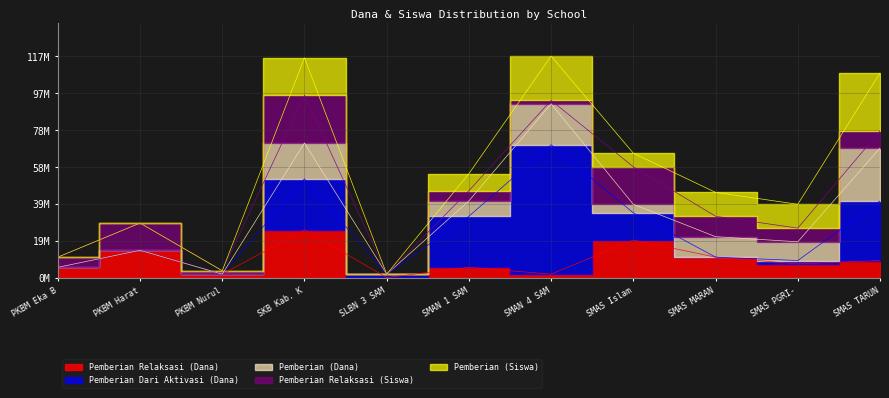

Reading left to right, list all the values displayed in this chart.

Pemberian Relaksasi (Siswa): 3	8	1	14	0	3	1	11	6	4	5
Pemberian Relaksasi (Dana): 5400000	14400000	1800000	25200000	0	5400000	1800000	19800000	10800000	7200000	9000000
Pemberian (Dana): 0	0	0	18900000	0	8100000	21600000	4500000	10800000	9900000	27900000
Pemberian (Siswa): 0	0	0	11	0	5	13	4	7	7	17
Pemberian Dari Aktivasi (Dana): 0	0	0	27000000	1800000	27000000	68400000	14400000	0	1800000	31500000